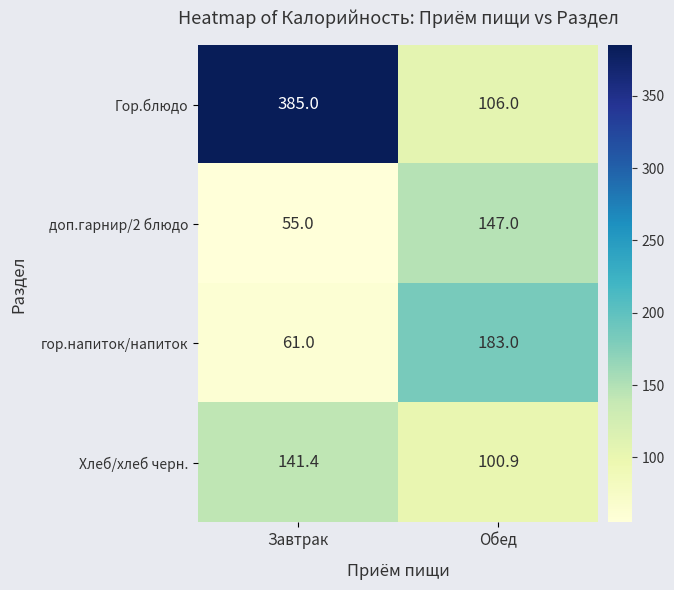

What is the total value across all series at Обед?

536.9